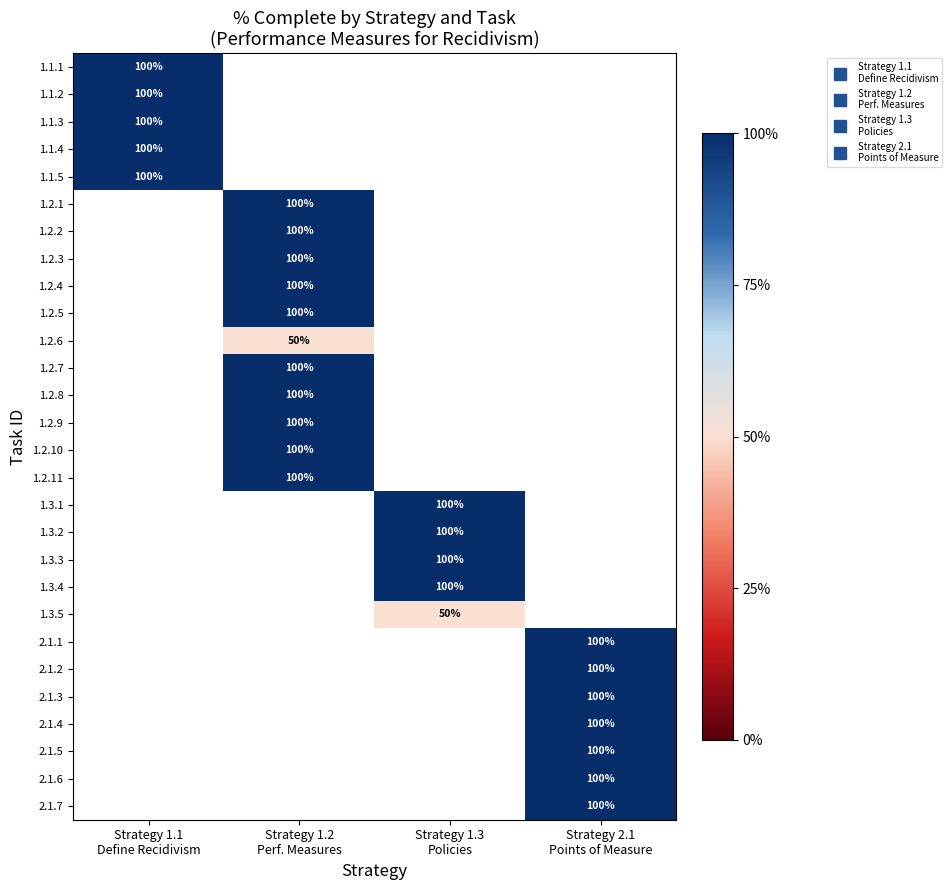

Rank the series by their maximum value, from highest to lowest.

1.1.1, 1.1.2, 1.1.3, 1.1.4, 1.1.5, 1.2.1, 1.2.2, 1.2.3, 1.2.4, 1.2.5, 1.2.6, 1.2.7, 1.2.8, 1.2.9, 1.2.10, 1.2.11, 1.3.1, 1.3.2, 1.3.3, 1.3.4, 1.3.5, 2.1.1, 2.1.2, 2.1.3, 2.1.4, 2.1.5, 2.1.6, 2.1.7